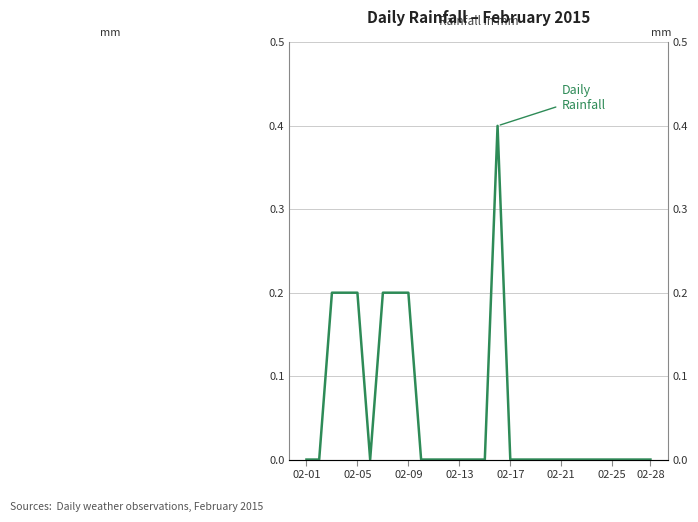

How many positive values are there?

7